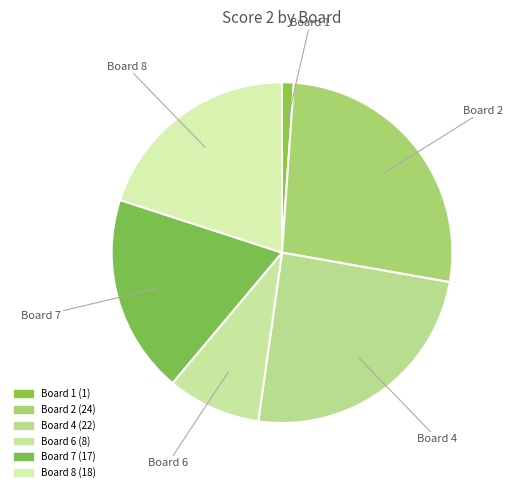

How many segments does this pie chart have?

6